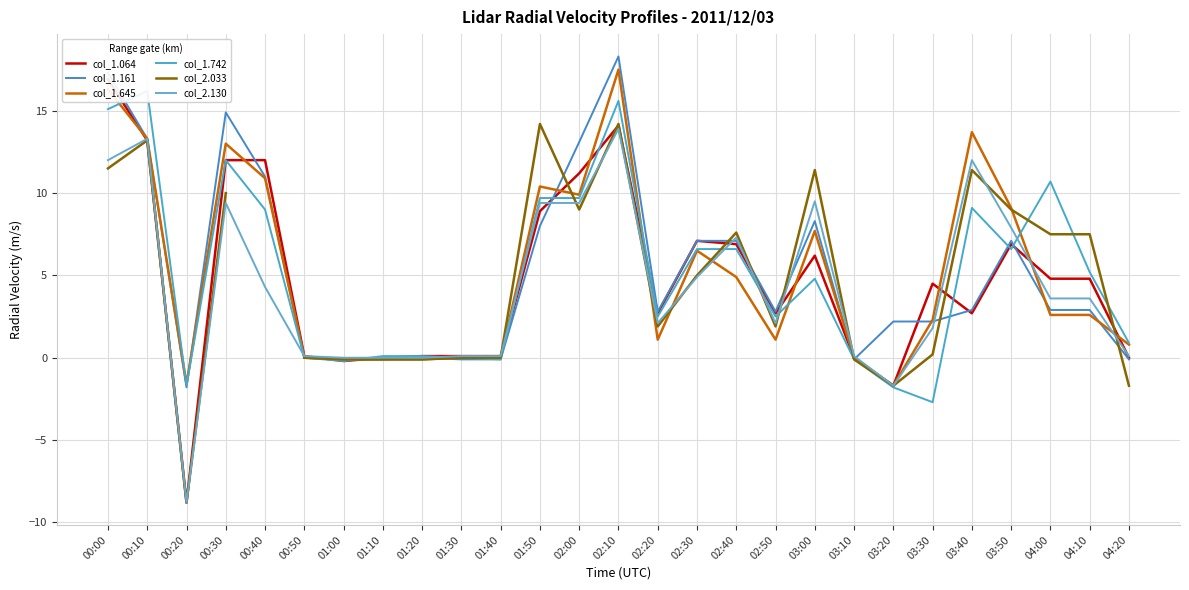

What position from the left is 01:50?

12